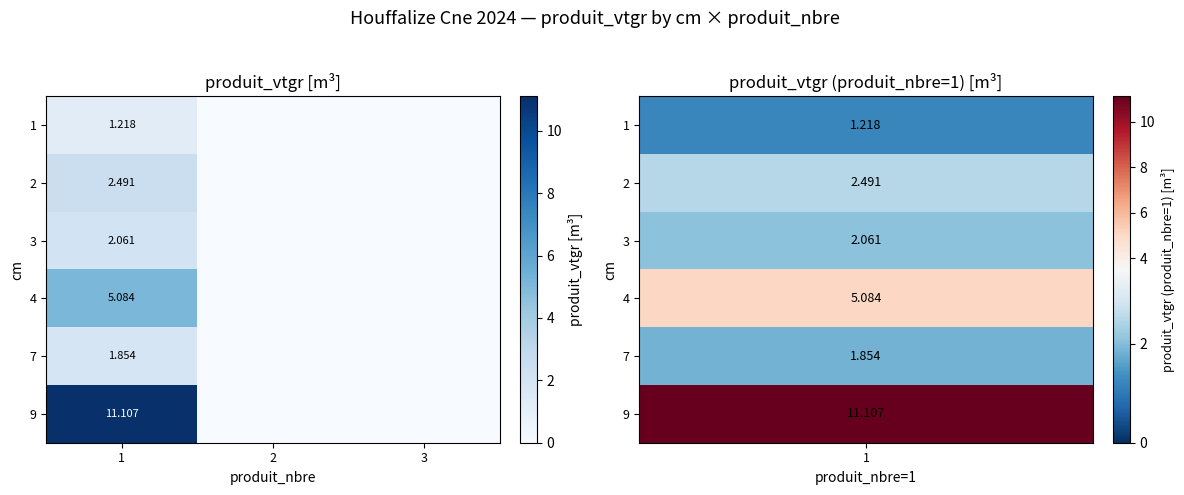

At 3, list the series in order from smallest to largest.

1, 2, 3, 4, 7, 9